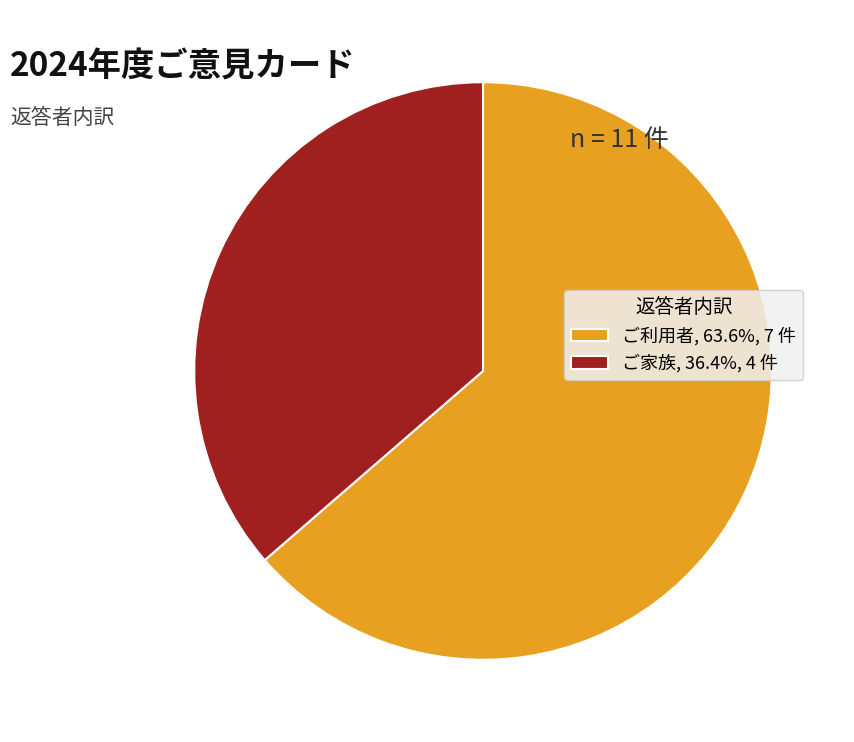

Rank the categories by value from highest to lowest.

ご利用者, ご家族